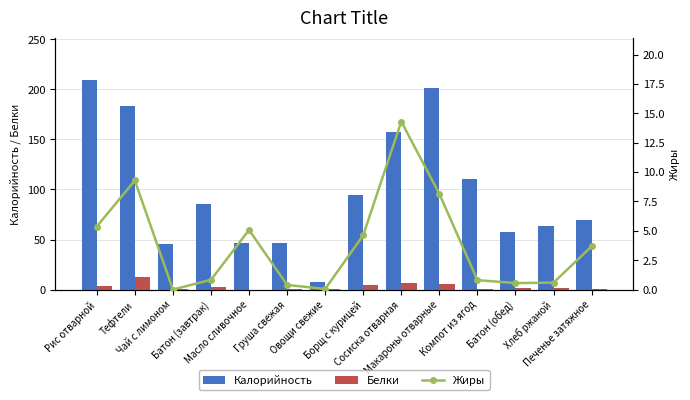

At how many categories does at least one series exceed 56?

10